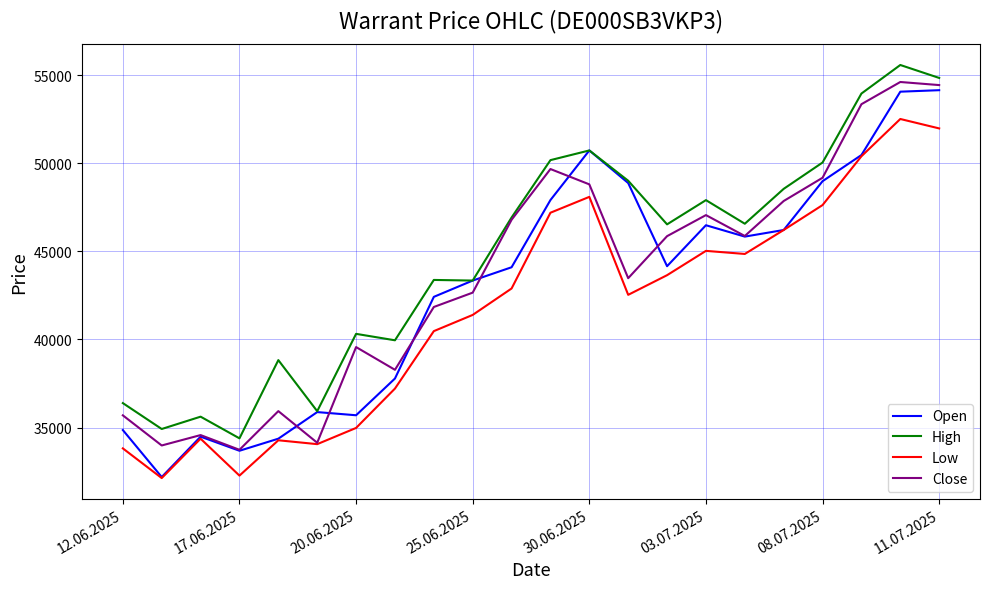

True or false: High and Low intersect in this chart.

False